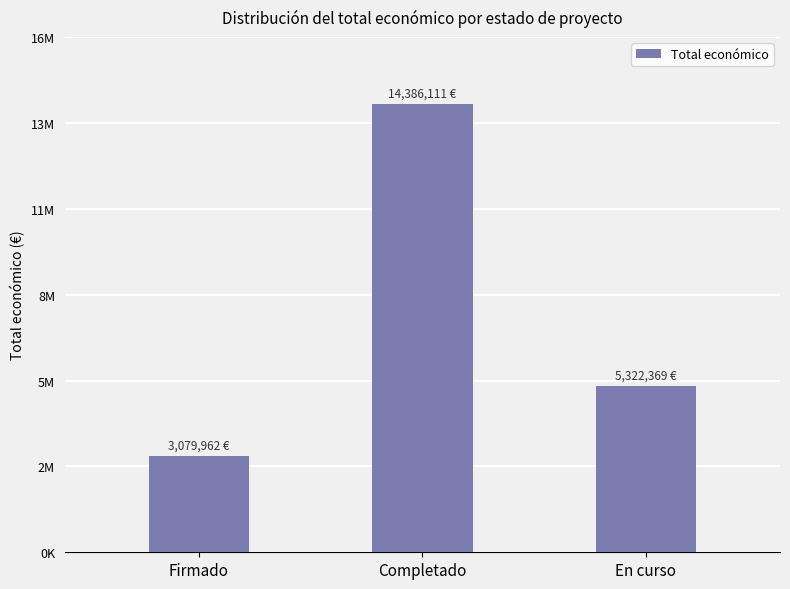

Where is the data nearest to the value 8733036?

En curso